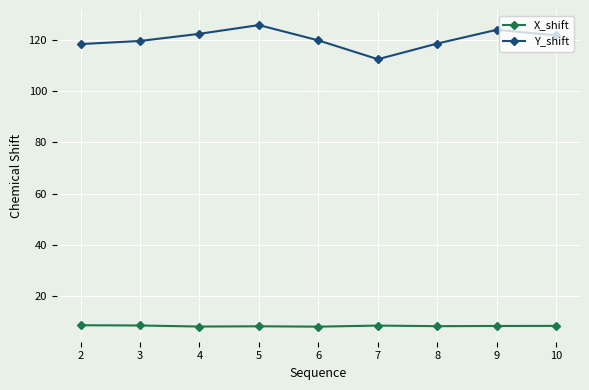

What is the minimum value for X_shift?

8.1